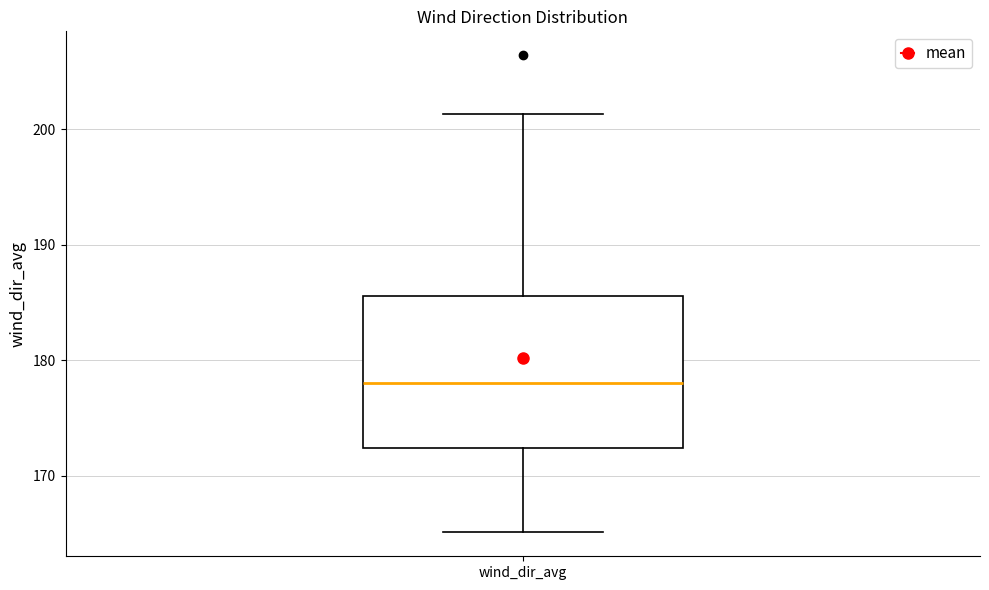

Transcribe this box plot: give where the median line is, the range the box spans, and where the two whiskers end, as read against the y-axis. The values are not printed on the chart, so give them approximately, as read against the axis.

median 178, box 172 to 186, whiskers 165 to 201